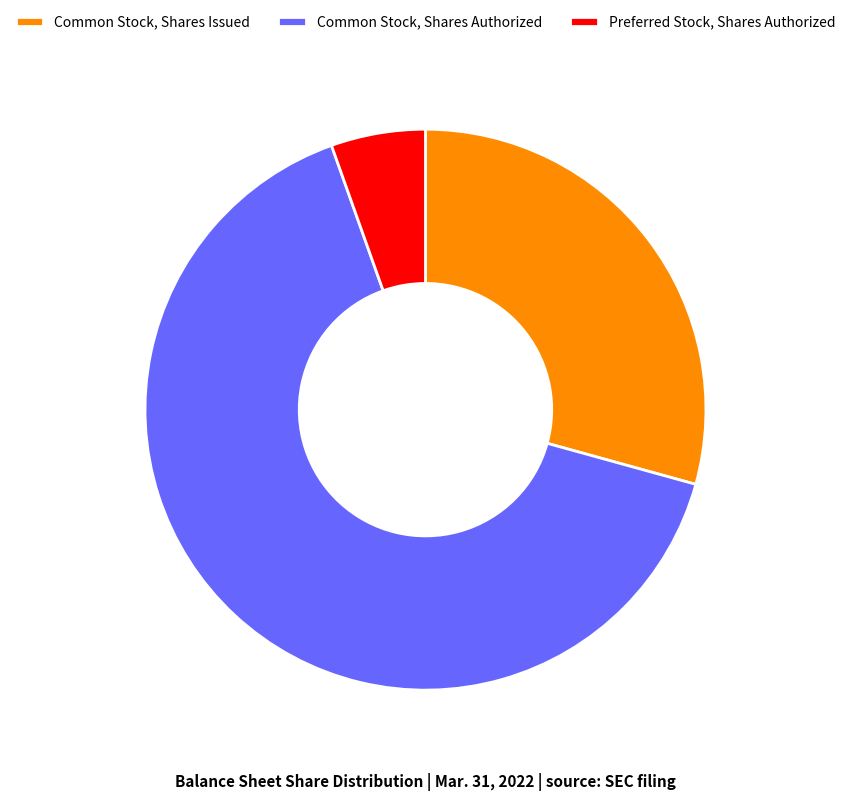

Is the sum of Common Stock, Shares Issued and Preferred Stock, Shares Authorized greater than half?

No